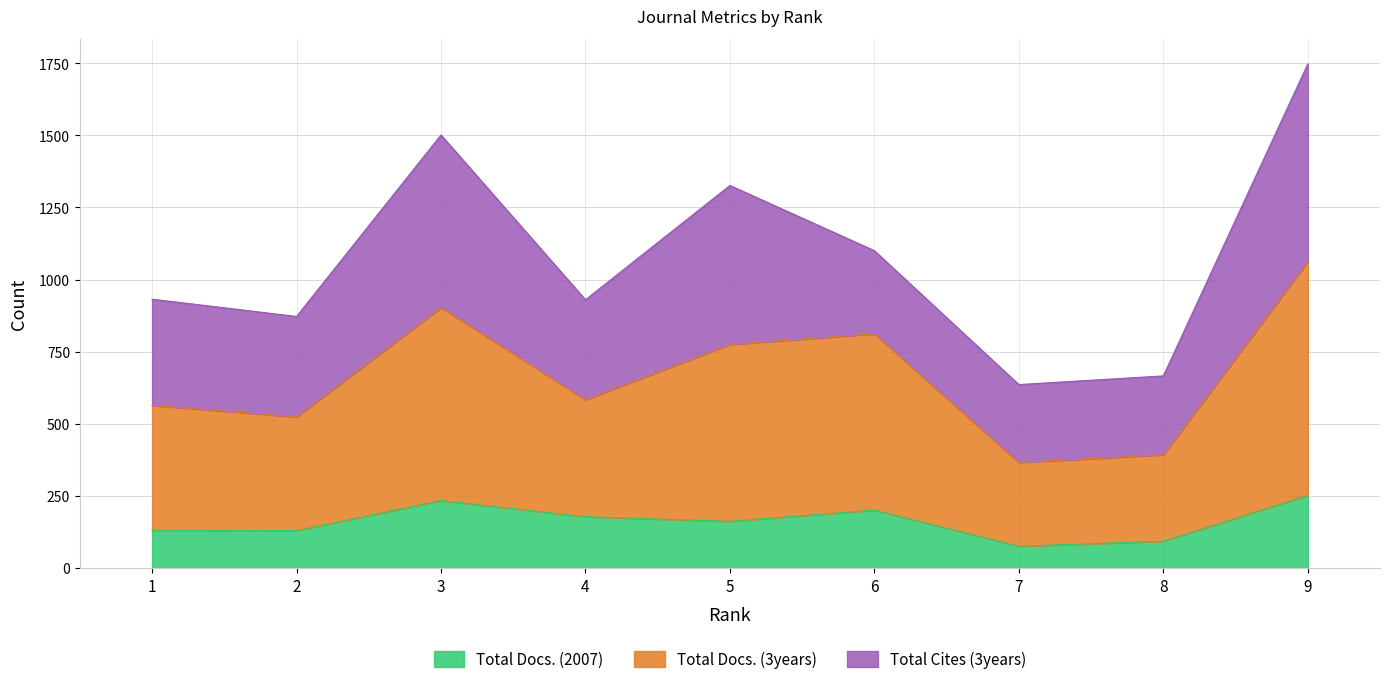

What is the maximum value for Total Docs. (2007)?

252